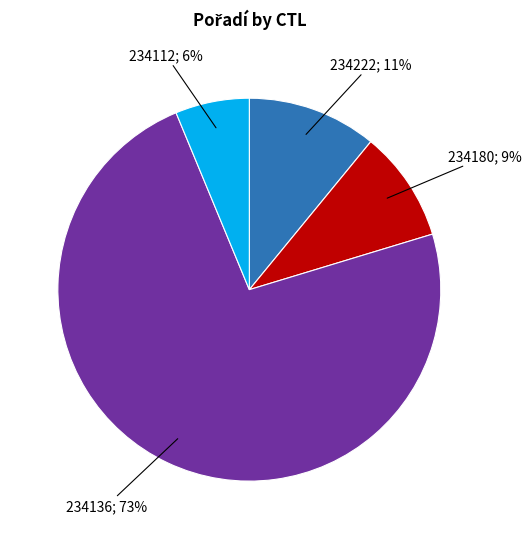

To the nearest percent, what is the average slice percentage?

25%